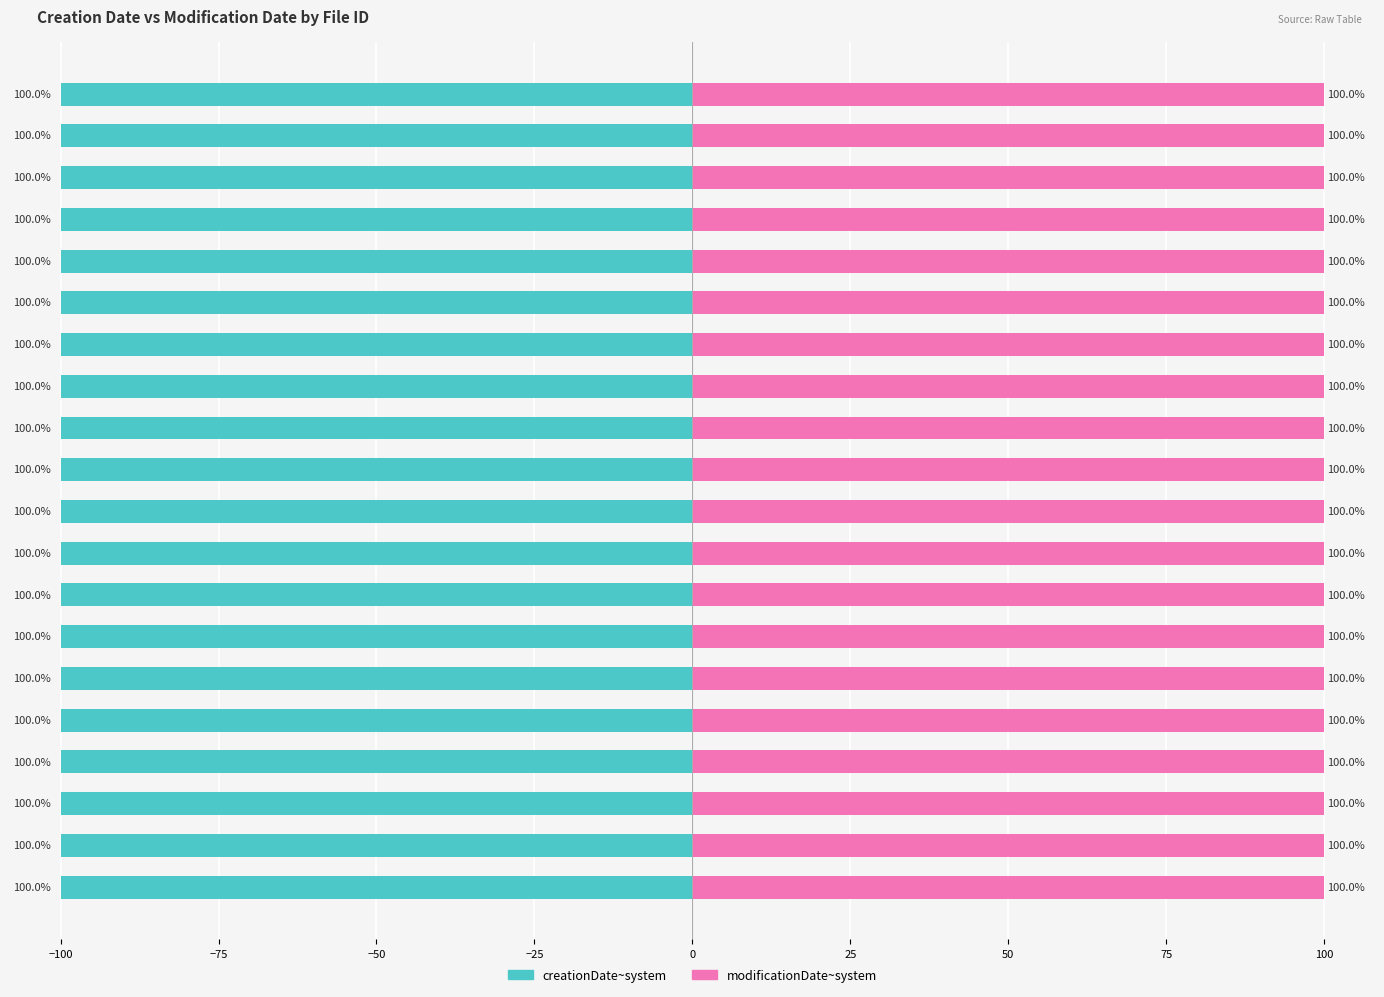

How many categories are shown in the chart?

20